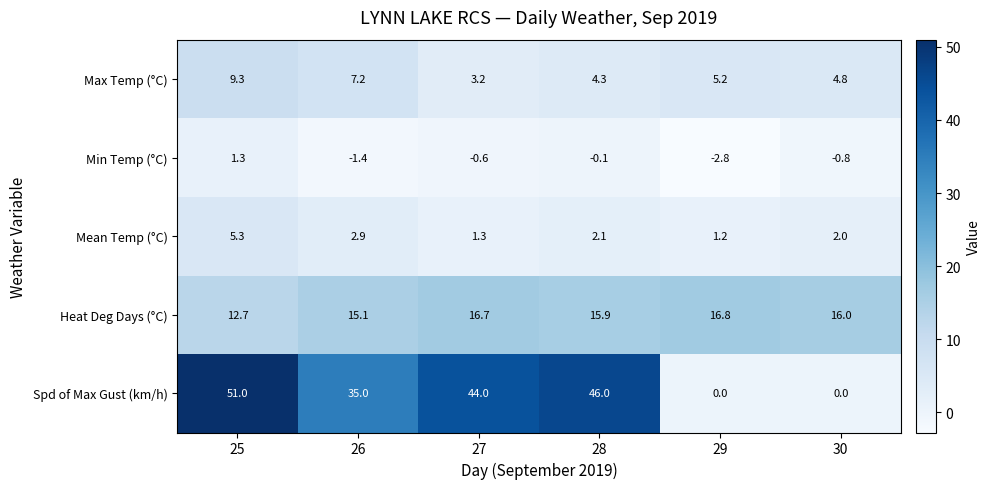

What is the highest value of the Min Temp (°C) series?

1.3